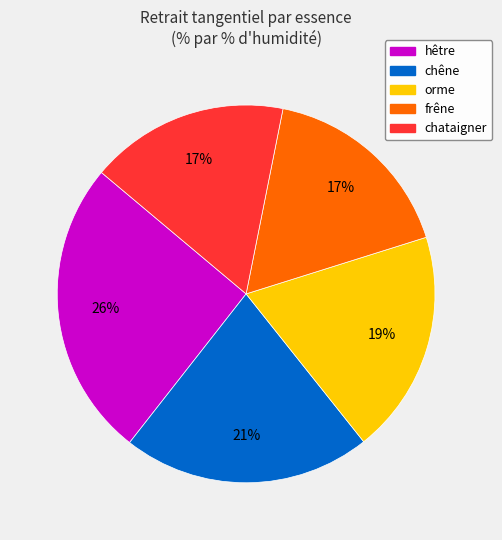

Does any single category account for the majority?

No